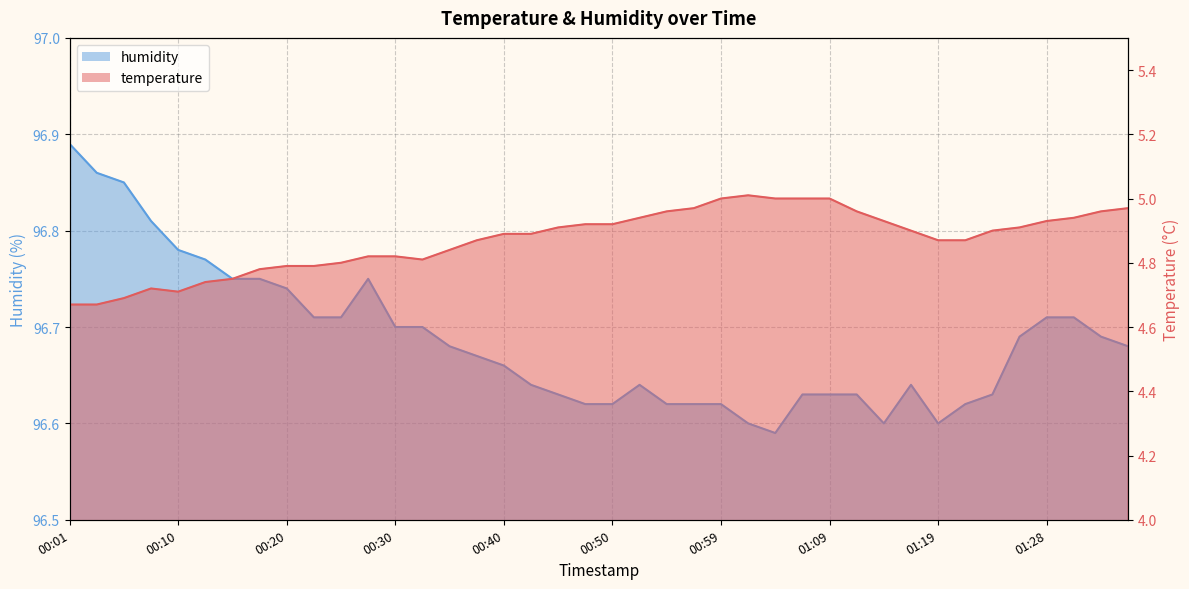

True or false: humidity and temperature cross at least once.

False